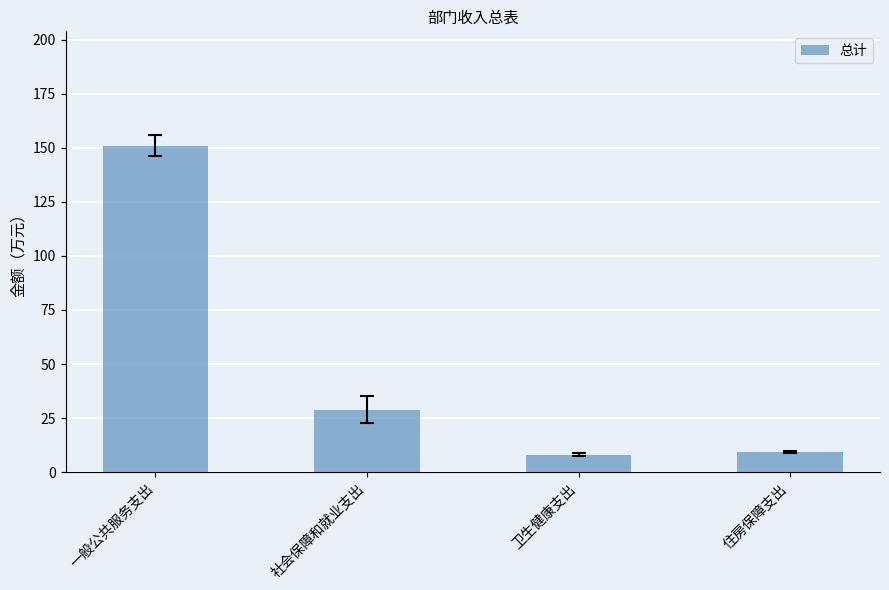

How many values are below 28?

2